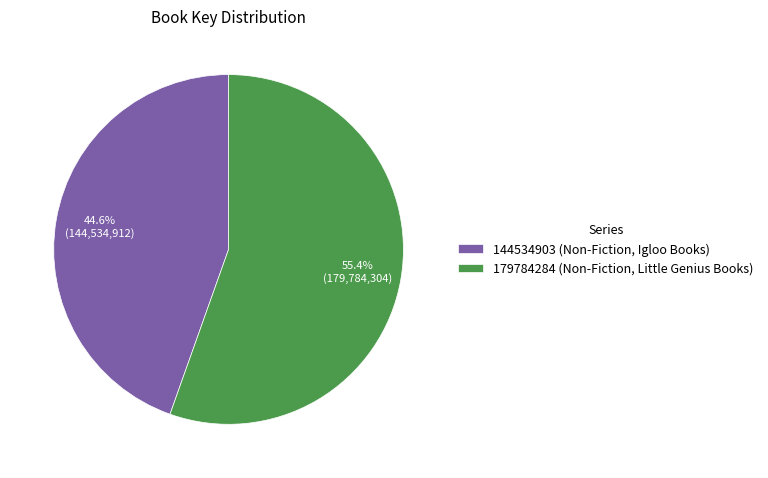

Approximately how many times larger is the value at 179784284 (Non-Fiction, Little Genius Books) compared to 144534903 (Non-Fiction, Igloo Books)?

1.2